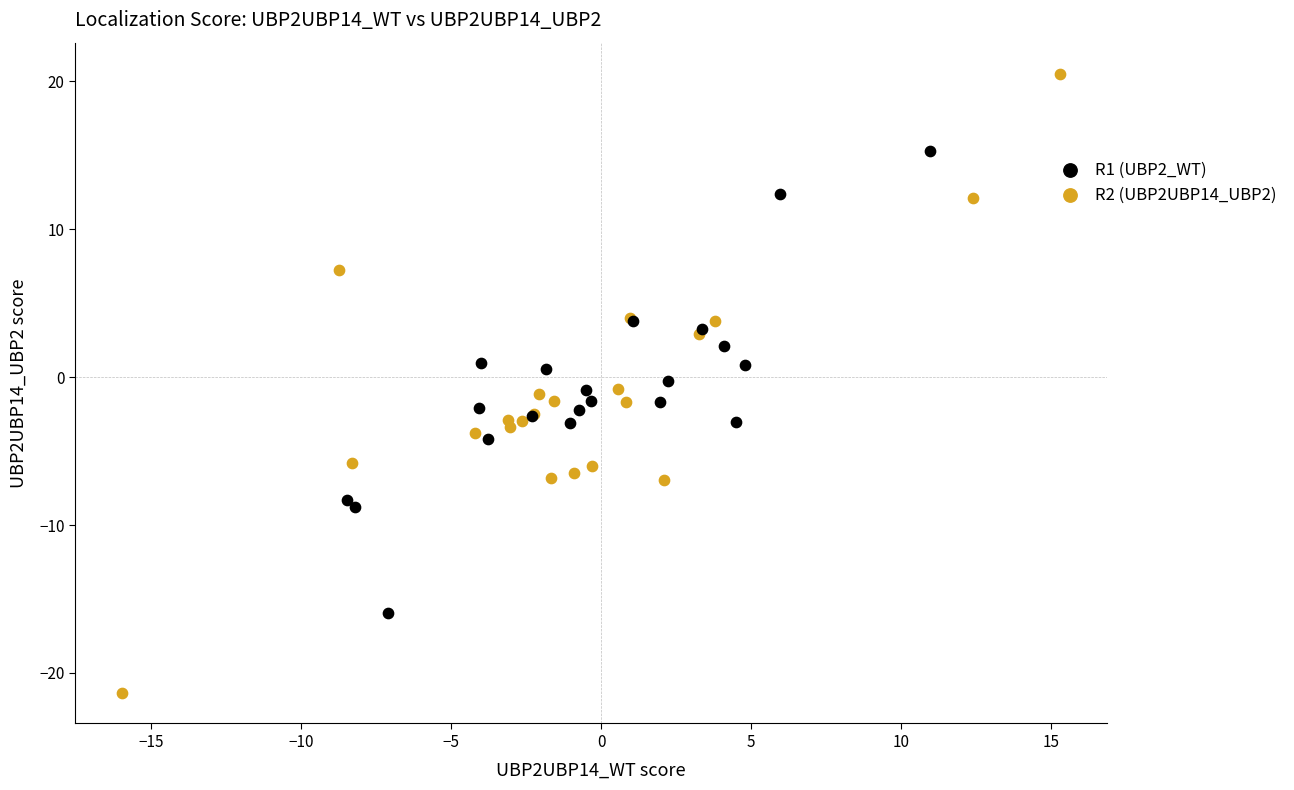

What are all the series names shown in the legend?

R1 (UBP2_WT), R2 (UBP2UBP14_UBP2)